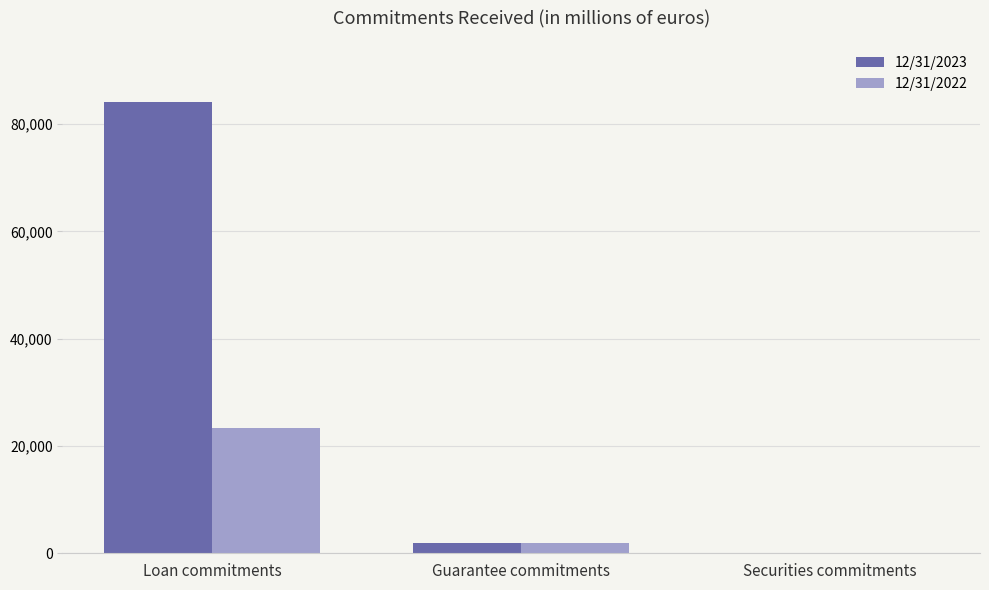

What are all the series names shown in the legend?

12/31/2023, 12/31/2022